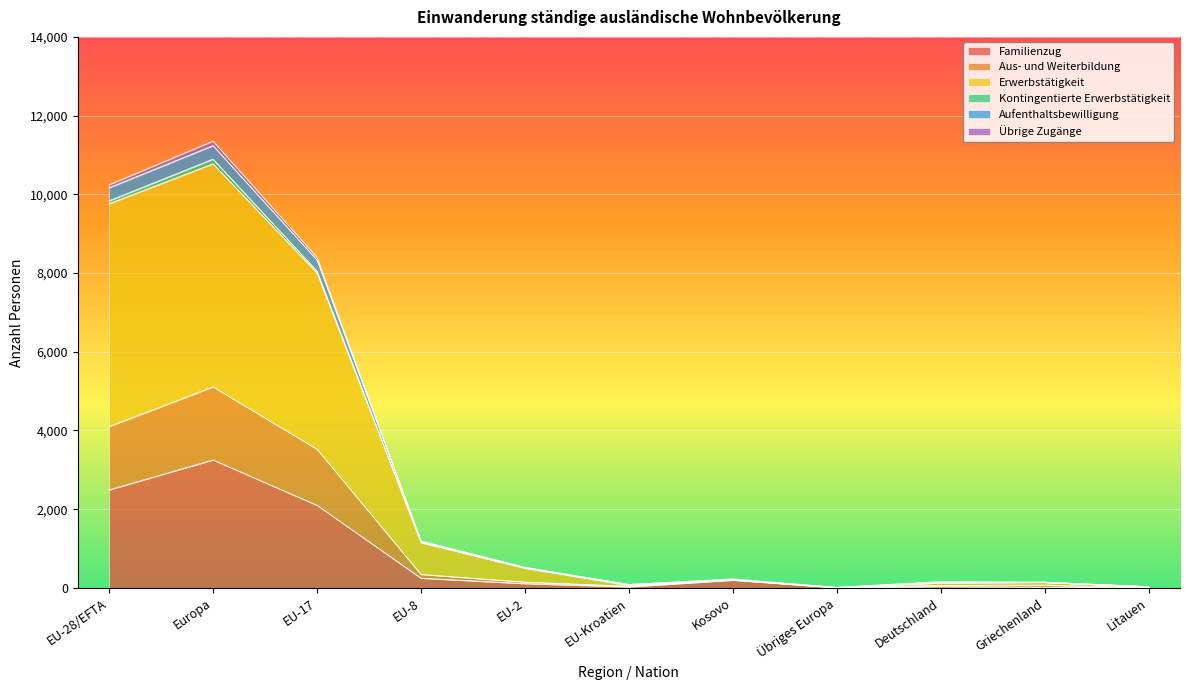

What is the total value across all series at EU-2?

524